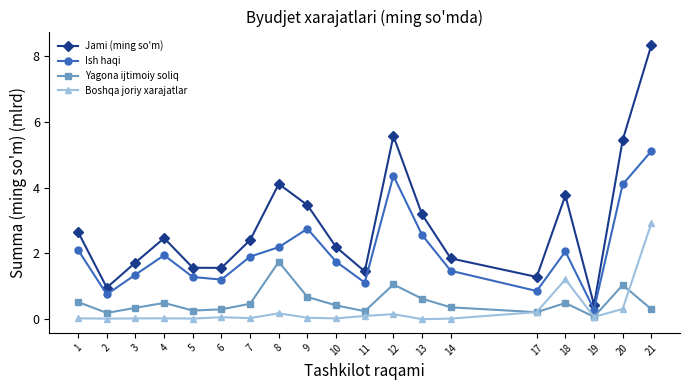

Which series has the largest total across all categories?

Jami (ming so'm)